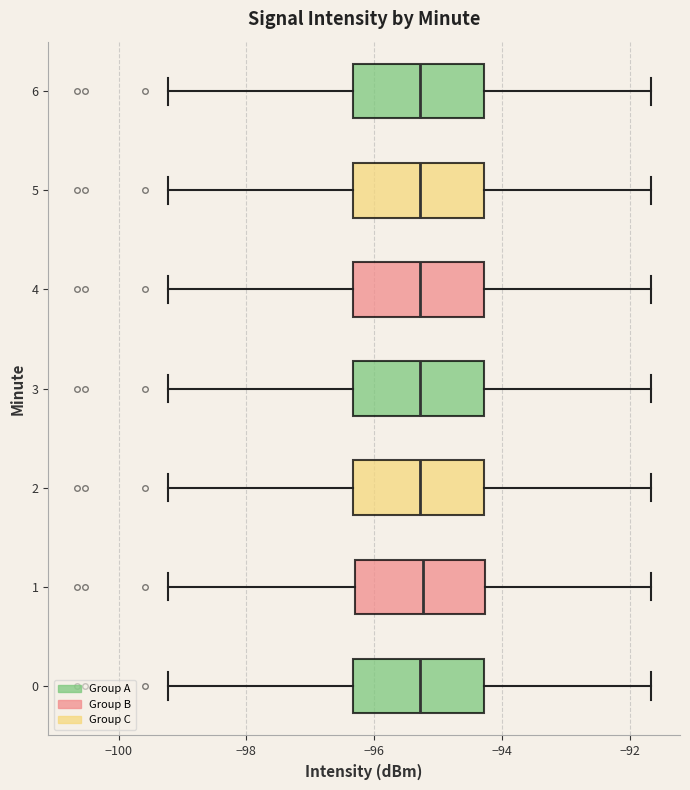

Where is the right edge of the box at y = 2 on the x-axis? The values are not printed on the chart, so give them approximately, as read against the axis.

-94.2